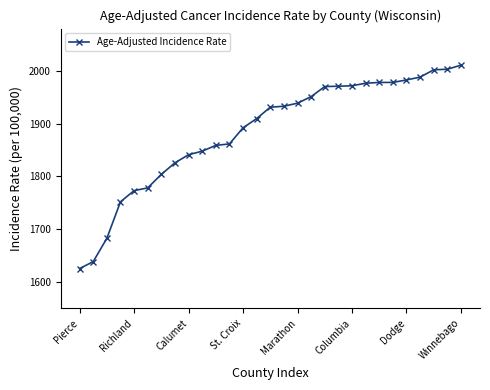

What is the value of the 1st point from the left?

1625.3